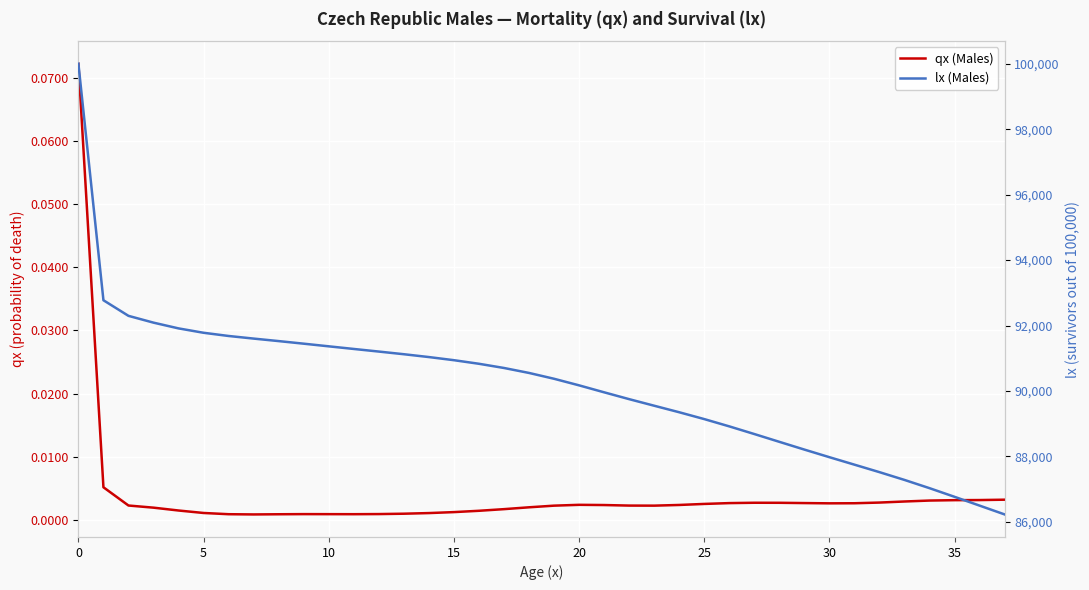

True or false: qx (Males) has a value of 0.0 at 34.

True